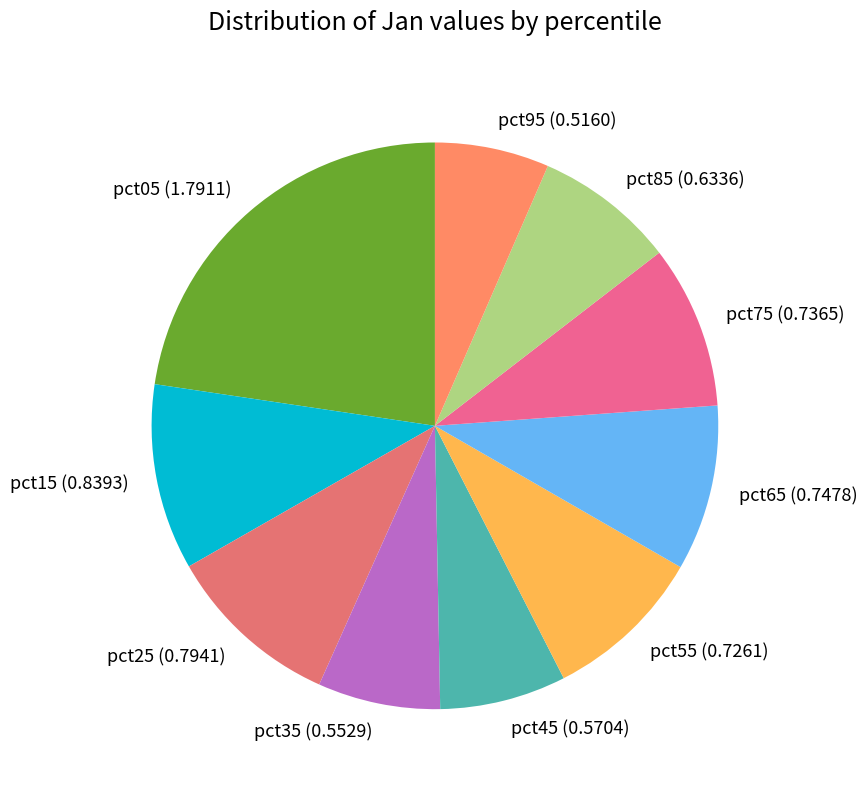

Is it true that pct45 is 18% of the pie?

False